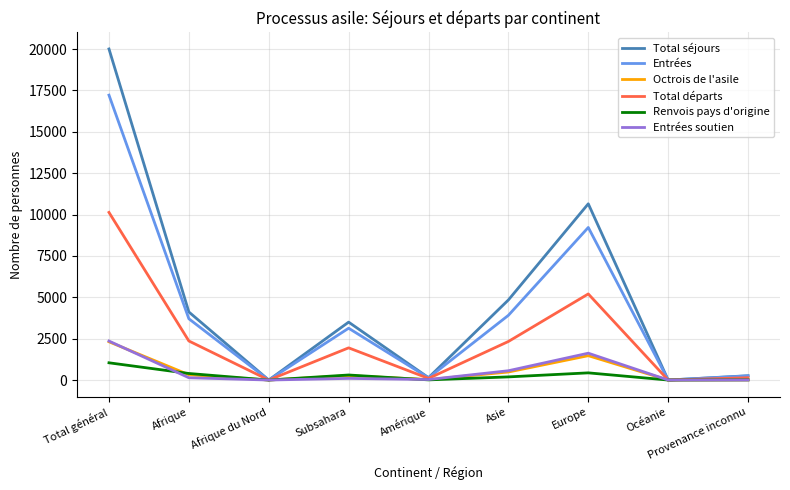

How many values in the Renvois pays d'origine series are below 190?

4